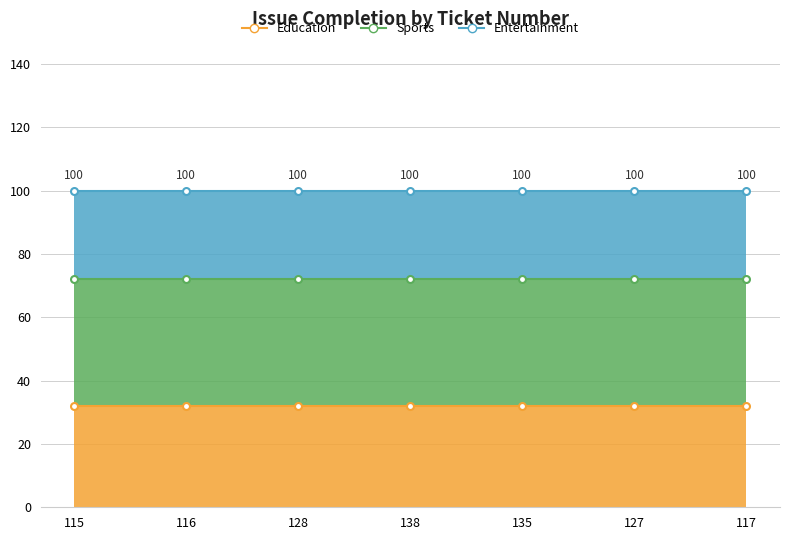

True or false: Sports and Education intersect in this chart.

False